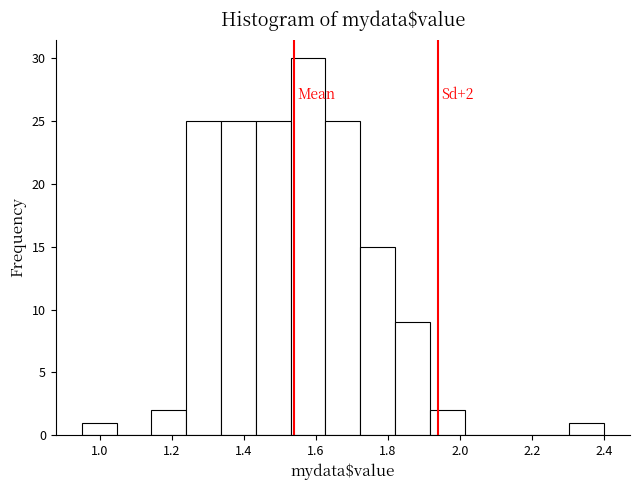

Which range on the x-axis has the tallest bar?

1.54 to 1.62